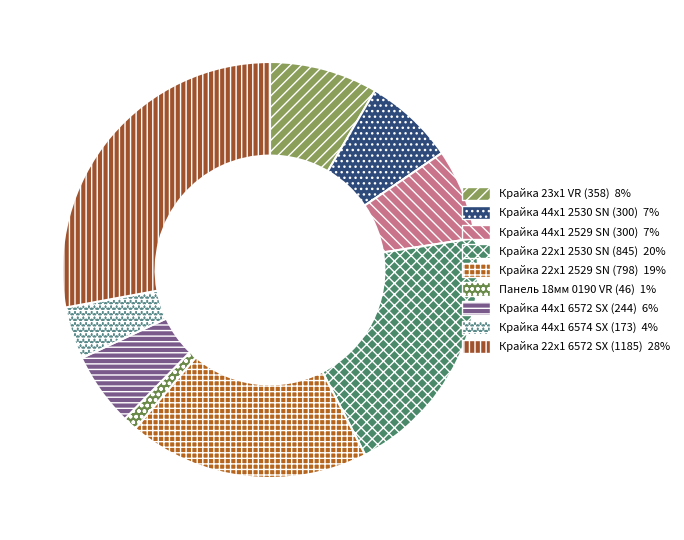

Is there a majority slice in this chart?

No